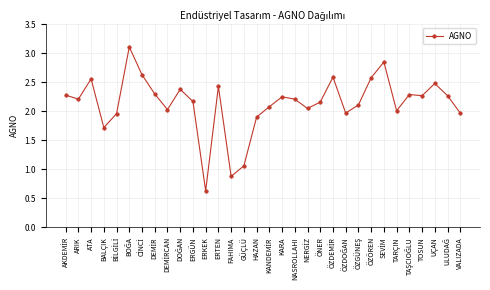

True or false: the data has more than 0 interior local peaks.

True